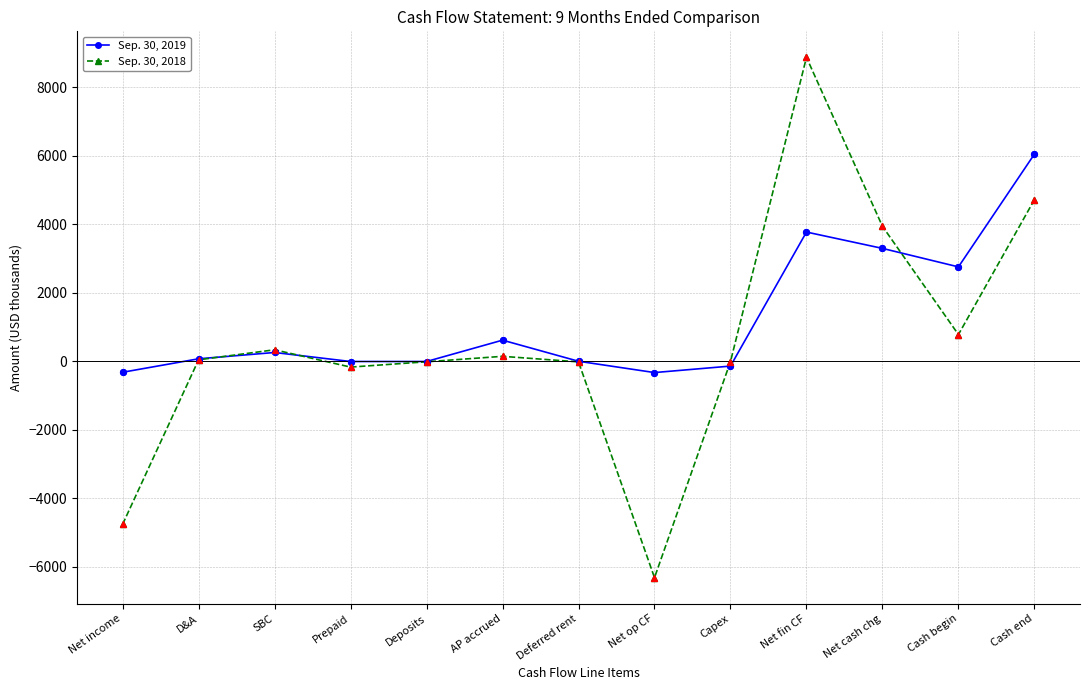

At which category is the sum across all series the highest?

Net fin CF